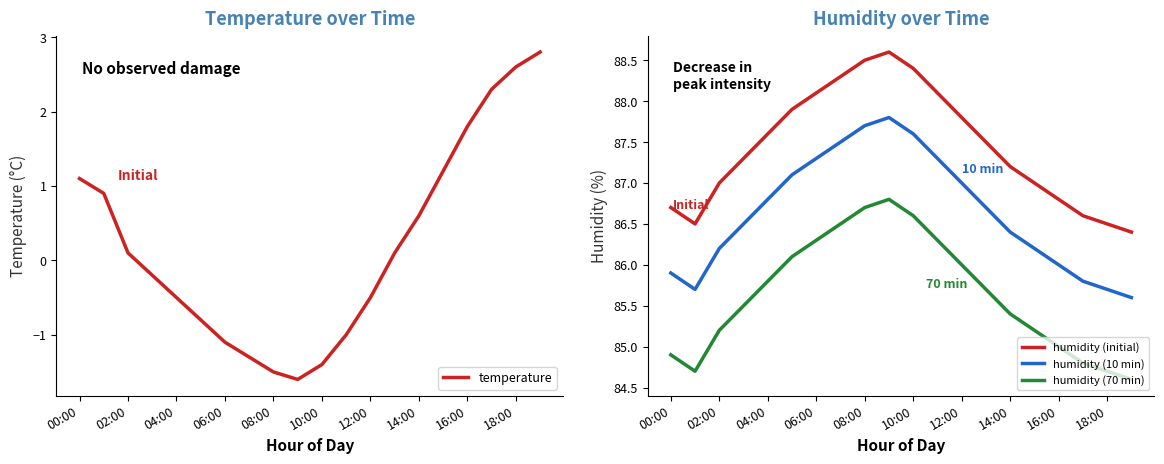

What value does the humidity (10 min) series have at 16:00?

86.0